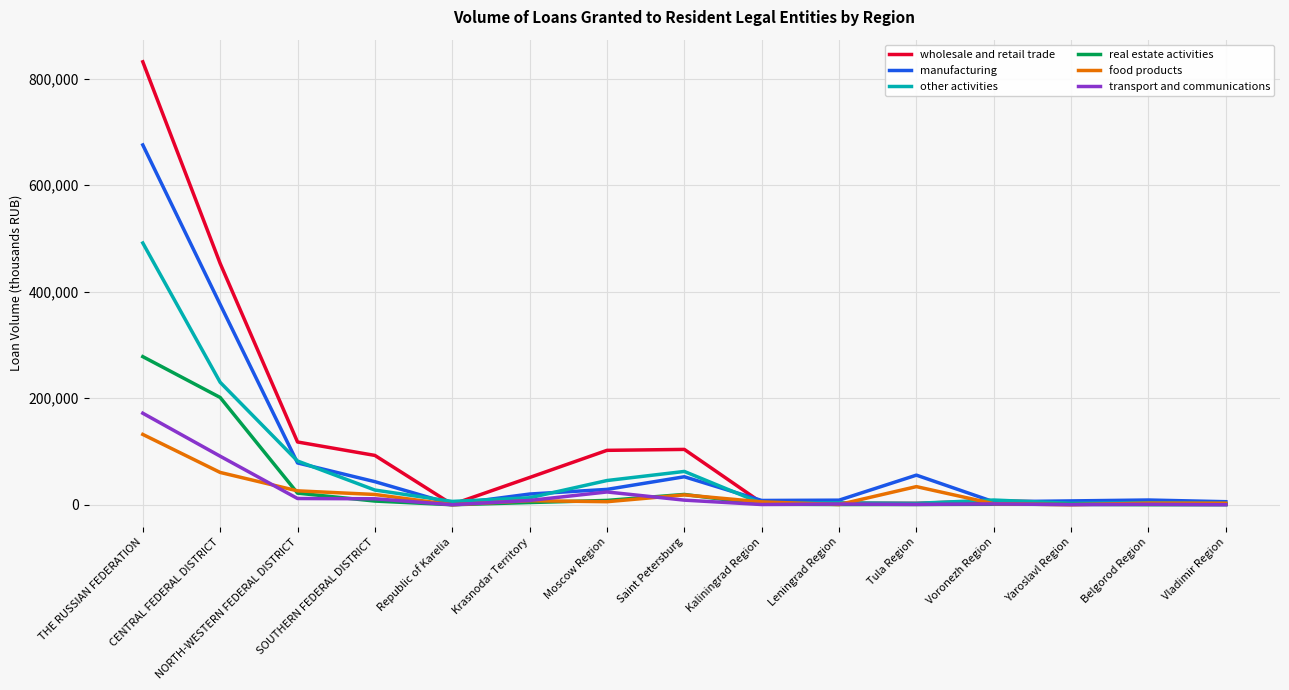

What is the sum of all manufacturing values?

1376061